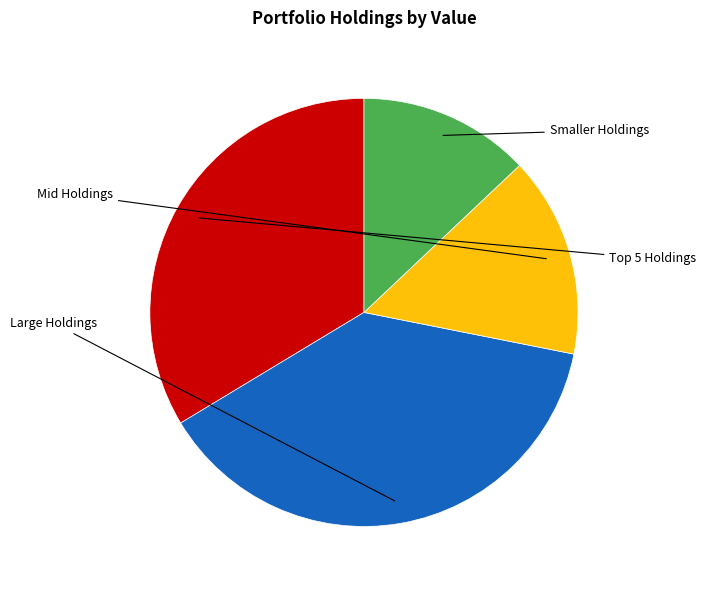

Is there any slice that represents more than half of the pie?

No